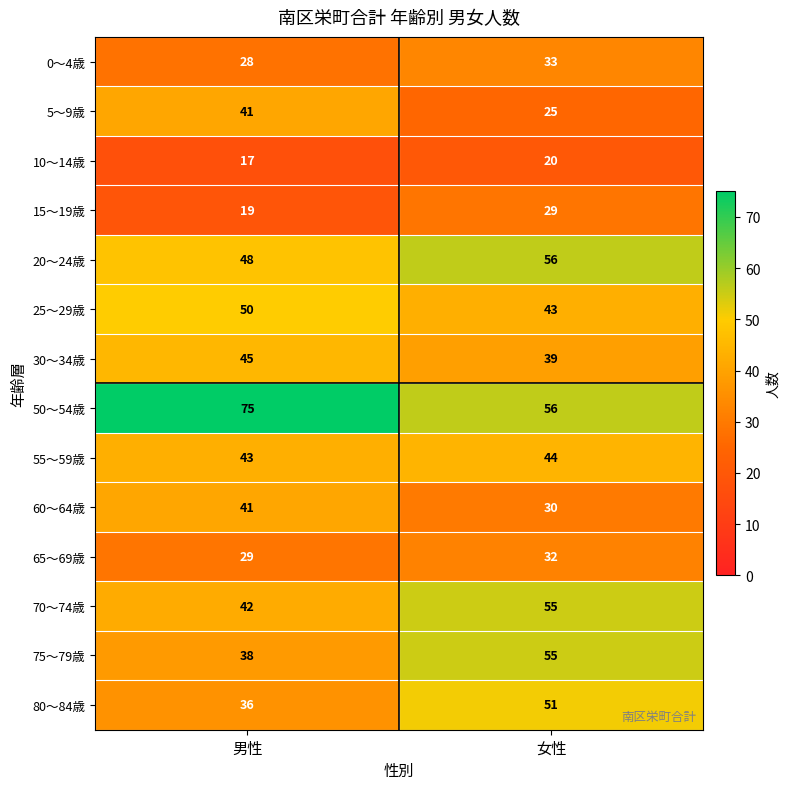

Rank the categories by 60～64歳 value from highest to lowest.

男性, 女性